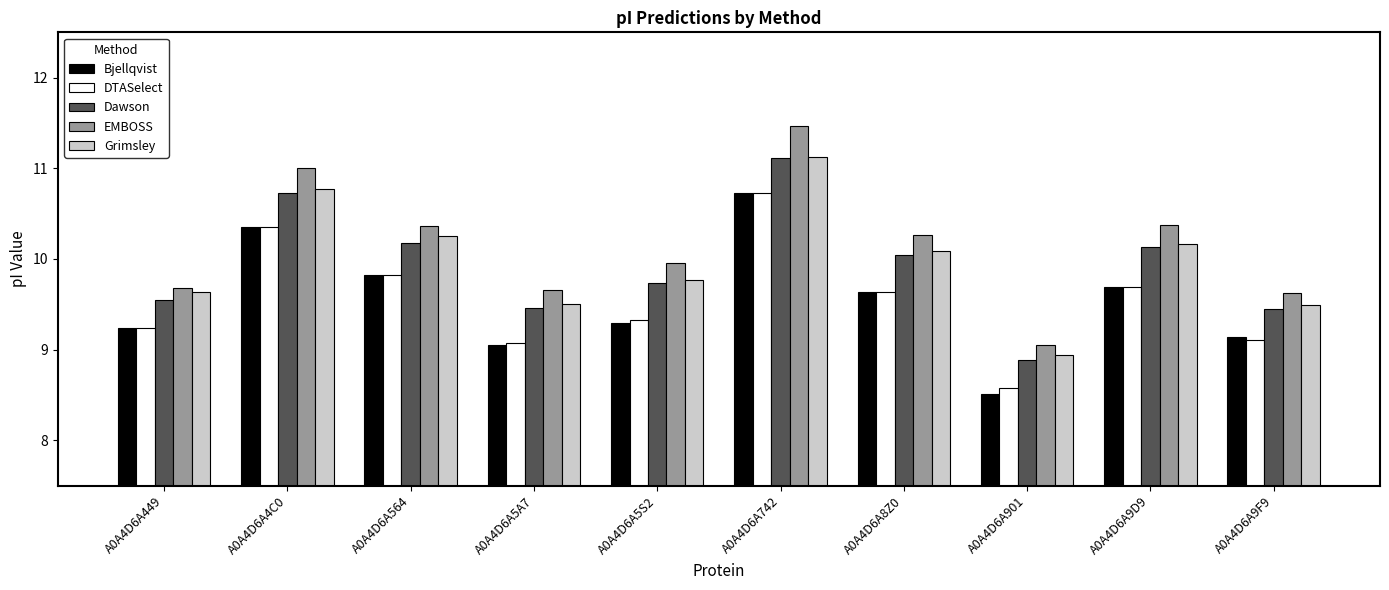

Which category has the highest value across all series?

A0A4D6A742